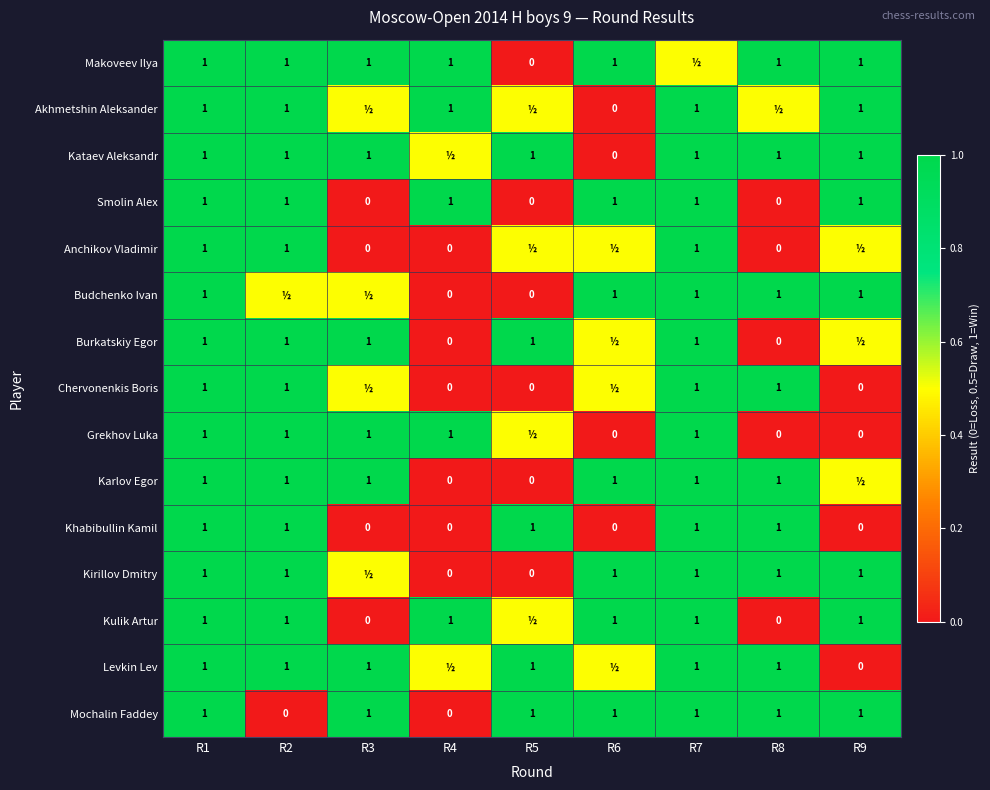

What is the maximum value for Khabibullin Kamil?

1.0